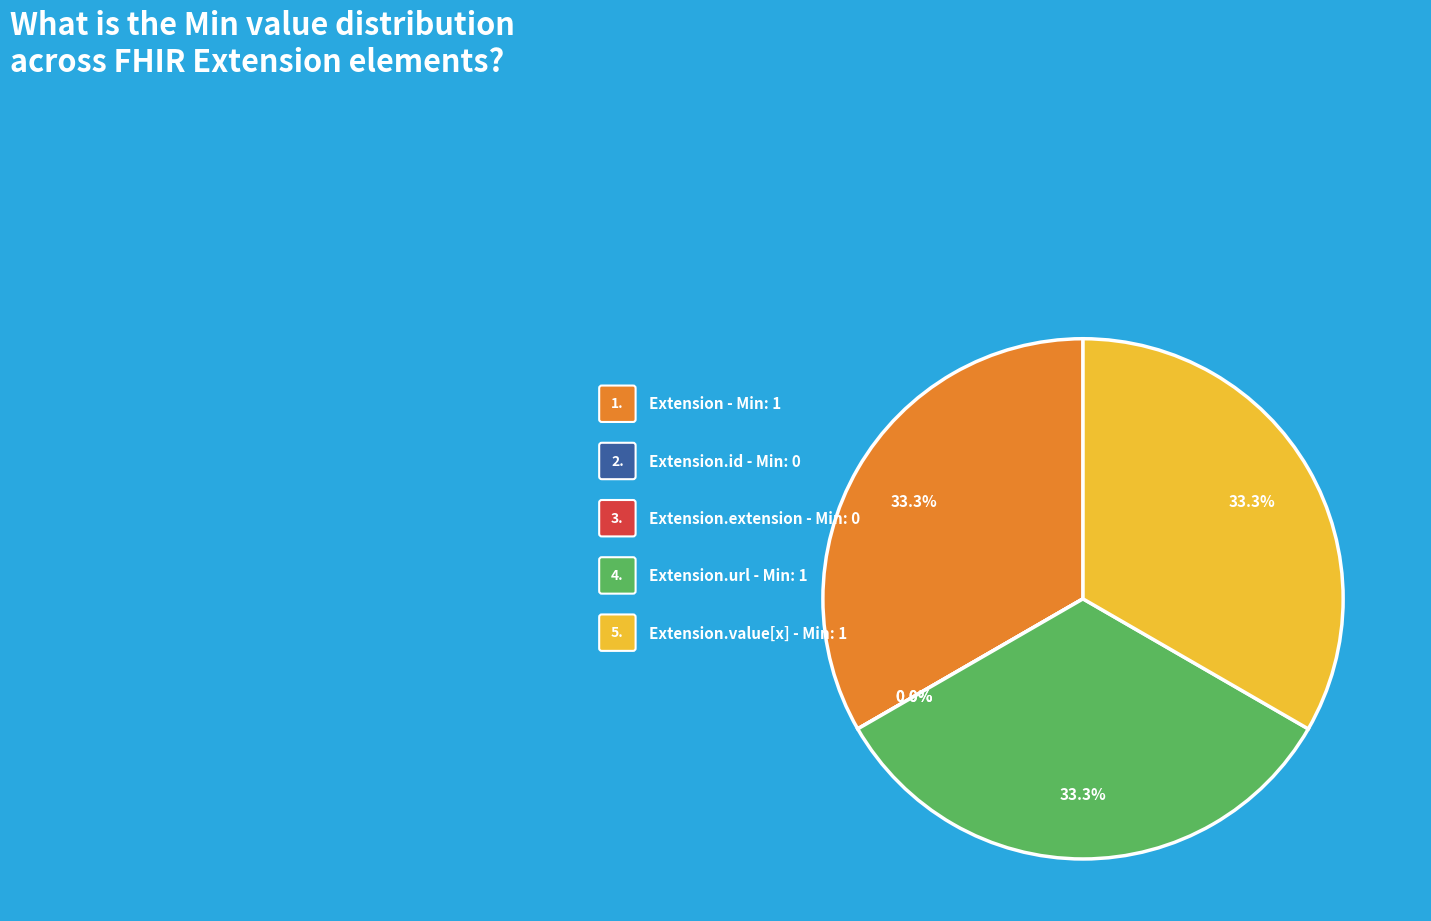

The Extension.id slice represents 7% of the pie. True or false?

False